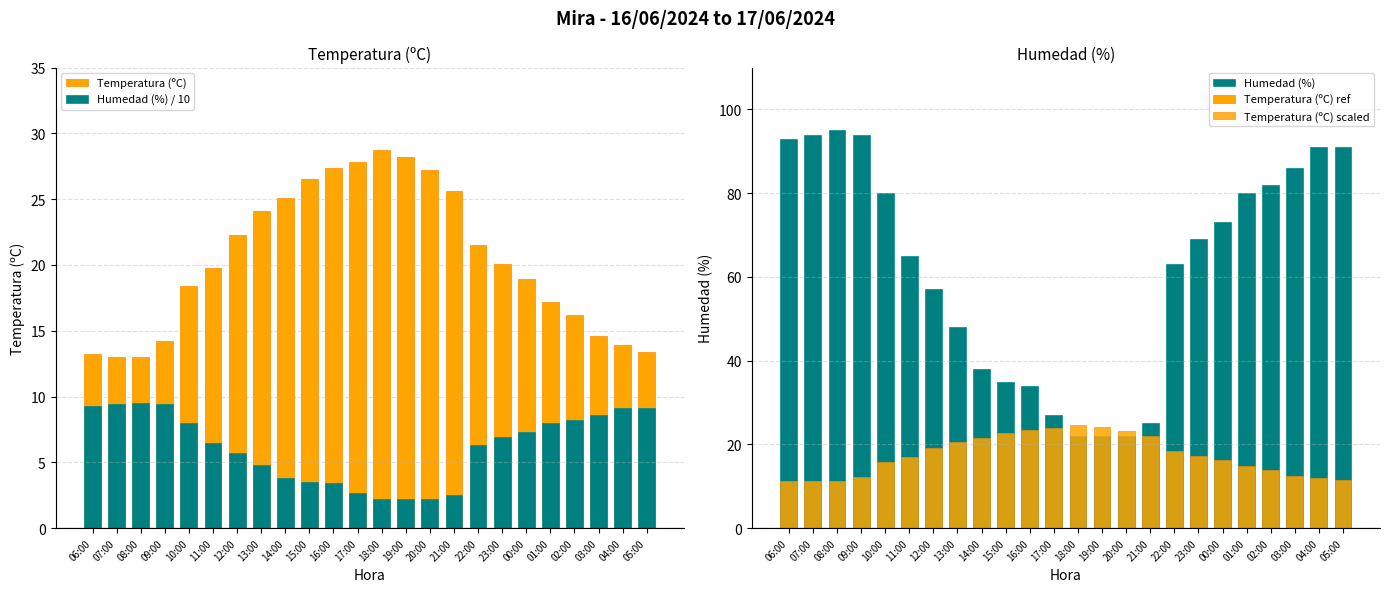

Reading left to right, transcribe all the data shown in this chart.

Temperatura (ºC): 06:00=13.2	07:00=13.0	08:00=13.0	09:00=14.2	10:00=18.4	11:00=19.8	12:00=22.3	13:00=24.1	14:00=25.1	15:00=26.5	16:00=27.4	17:00=27.8	18:00=28.7	19:00=28.2	20:00=27.2	21:00=25.6	22:00=21.5	23:00=20.1	00:00=18.9	01:00=17.2	02:00=16.2	03:00=14.6	04:00=13.9	05:00=13.4
Humedad (%) / 10: 06:00=9.3	07:00=9.4	08:00=9.5	09:00=9.4	10:00=8.0	11:00=6.5	12:00=5.7	13:00=4.8	14:00=3.8	15:00=3.5	16:00=3.4	17:00=2.7	18:00=2.2	19:00=2.2	20:00=2.2	21:00=2.5	22:00=6.3	23:00=6.9	00:00=7.3	01:00=8.0	02:00=8.2	03:00=8.6	04:00=9.1	05:00=9.1
Humedad (%): 06:00=93.0	07:00=94.0	08:00=95.0	09:00=94.0	10:00=80.0	11:00=65.0	12:00=57.0	13:00=48.0	14:00=38.0	15:00=35.0	16:00=34.0	17:00=27.0	18:00=22.0	19:00=22.0	20:00=22.0	21:00=25.0	22:00=63.0	23:00=69.0	00:00=73.0	01:00=80.0	02:00=82.0	03:00=86.0	04:00=91.0	05:00=91.0
Temperatura (ºC) ref: 06:00=0.0	07:00=0.0	08:00=0.0	09:00=0.0	10:00=0.0	11:00=0.0	12:00=0.0	13:00=0.0	14:00=0.0	15:00=0.0	16:00=0.0	17:00=0.0	18:00=0.0	19:00=0.0	20:00=0.0	21:00=0.0	22:00=0.0	23:00=0.0	00:00=0.0	01:00=0.0	02:00=0.0	03:00=0.0	04:00=0.0	05:00=0.0
Temperatura (ºC) scaled: 06:00=11.3	07:00=11.1	08:00=11.1	09:00=12.2	10:00=15.8	11:00=17.0	12:00=19.1	13:00=20.7	14:00=21.5	15:00=22.7	16:00=23.5	17:00=23.8	18:00=24.6	19:00=24.2	20:00=23.3	21:00=21.9	22:00=18.4	23:00=17.2	00:00=16.2	01:00=14.7	02:00=13.9	03:00=12.5	04:00=11.9	05:00=11.5